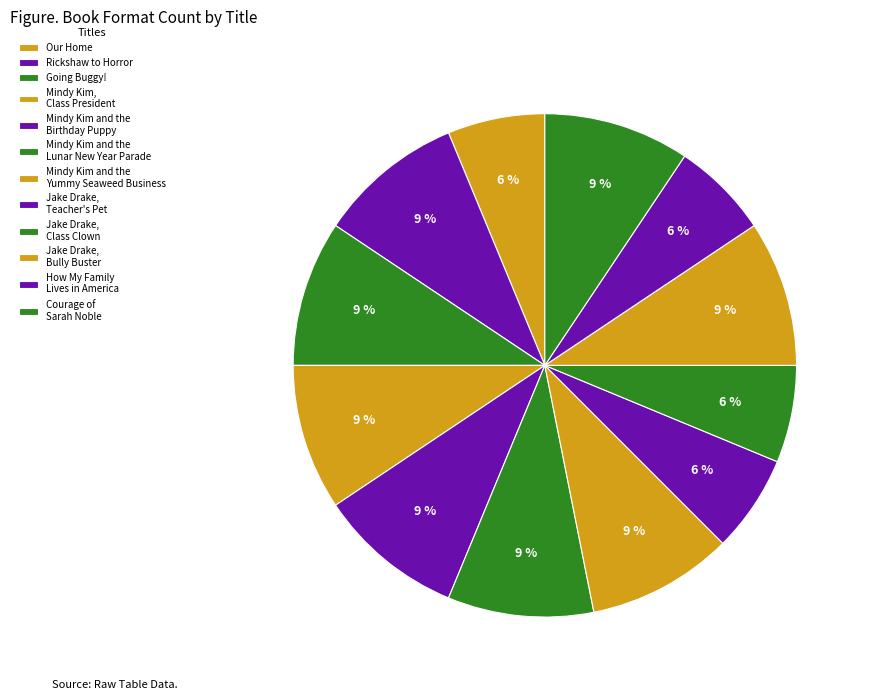

True or false: Our Home accounts for 7% of the total.

True